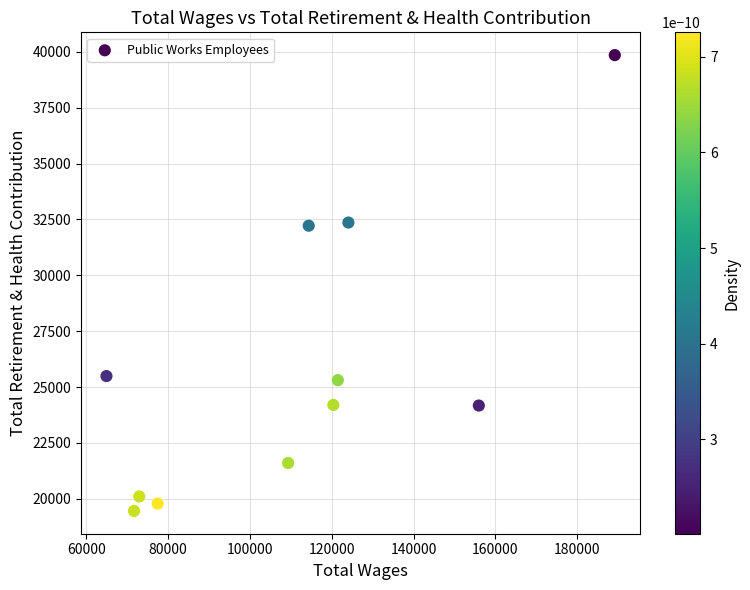

What is the range of X values (max minus min)?

124255